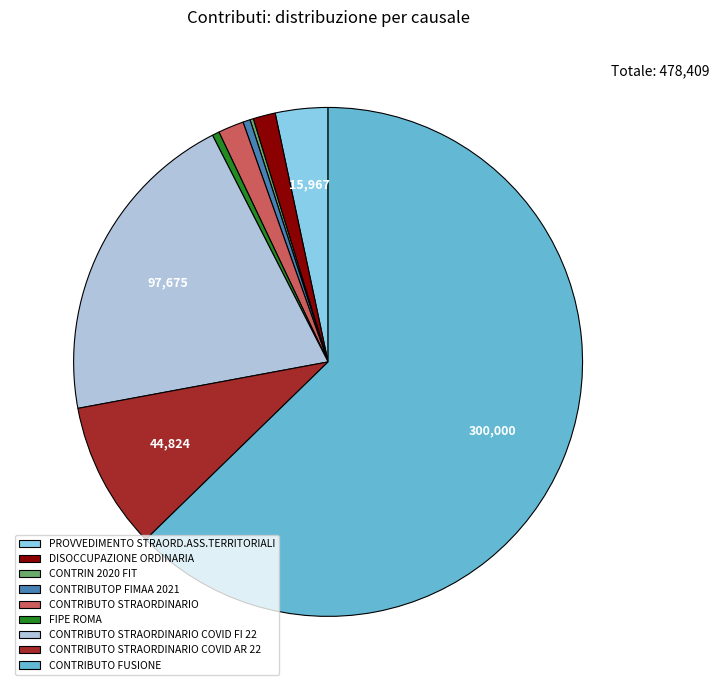

True or false: CONTRIBUTOP FIMAA 2021 accounts for 14% of the total.

False